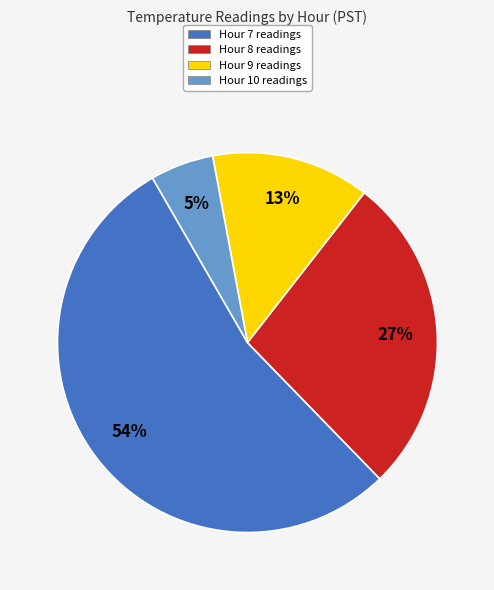

To the nearest percent, what percentage of the pie is Hour 10?

5%